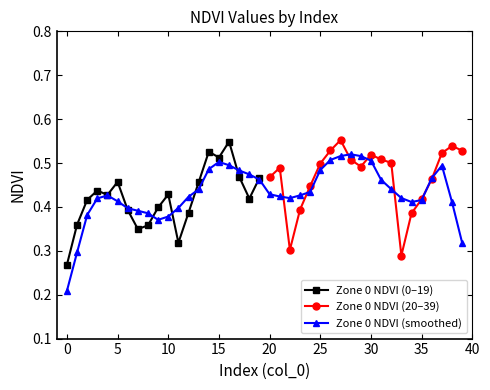

How many Zone 0 NDVI (0–19) values are between 0 and 1?

20